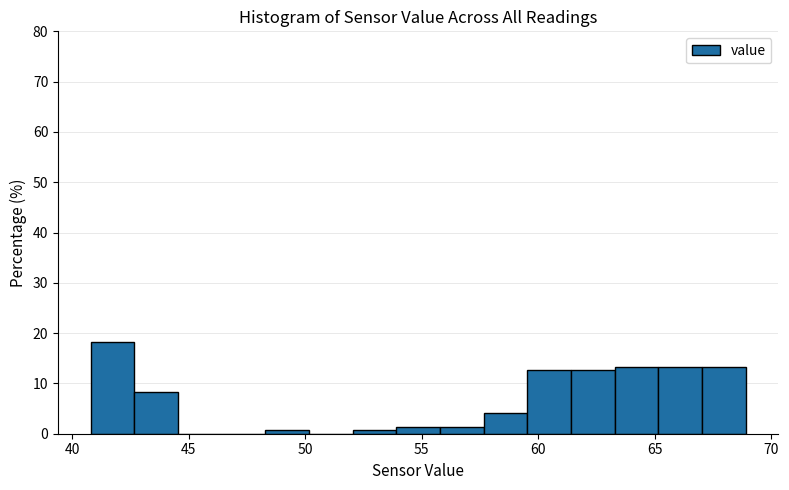

Read against the x-axis, roughly where is the centre of the tallest bar?

41.5